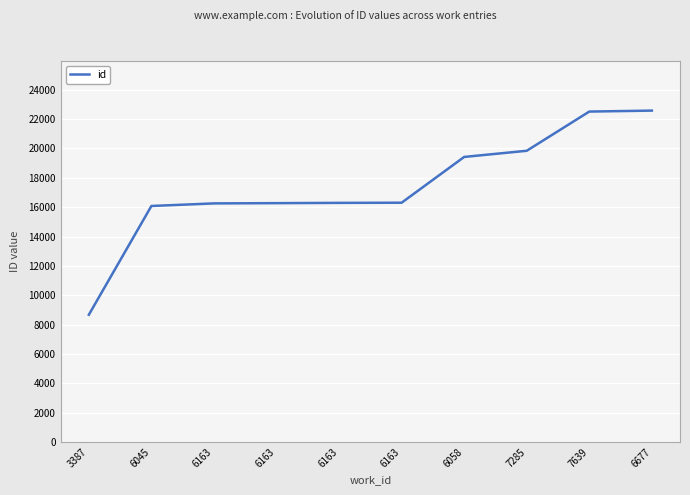

How many lines are shown in the chart?

1